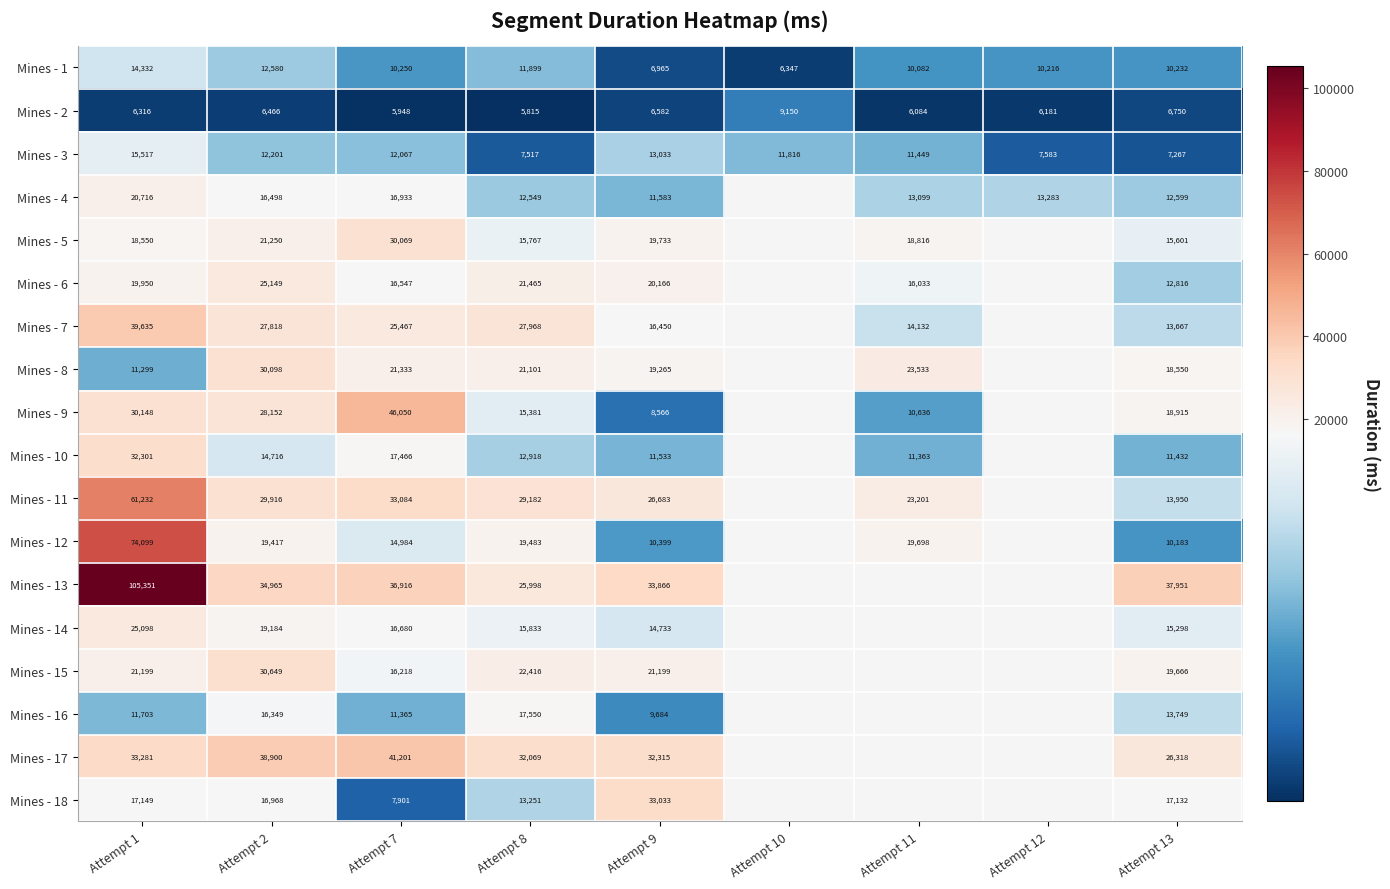

The value of Mines - 13 at Attempt 8 is 17478.3. True or false?

False